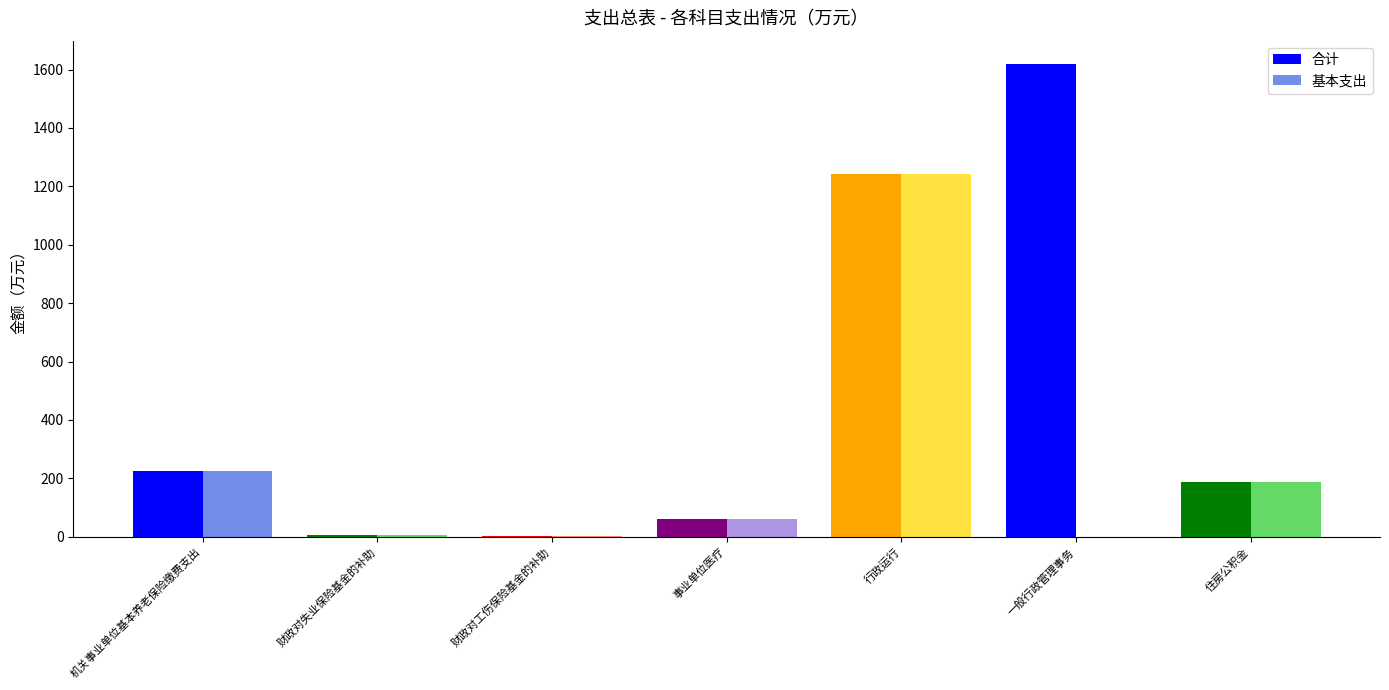

What is the sum of the 基本支出 values at 事业单位医疗 and 一般行政管理事务?

59.3